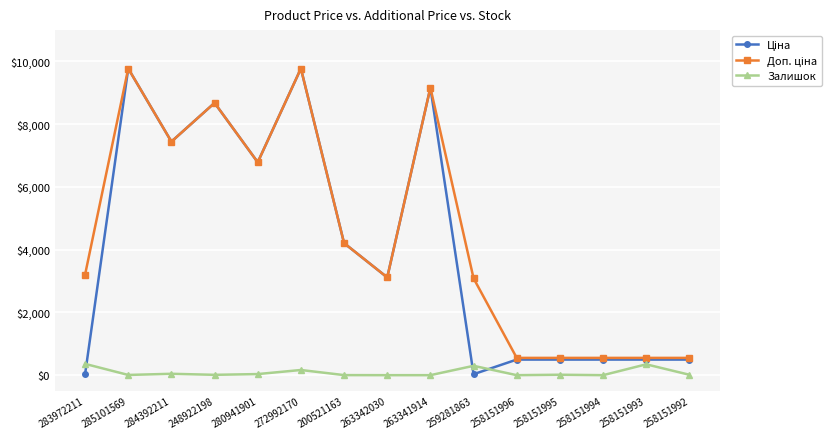

What is the maximum value shown in the chart?

9775.5